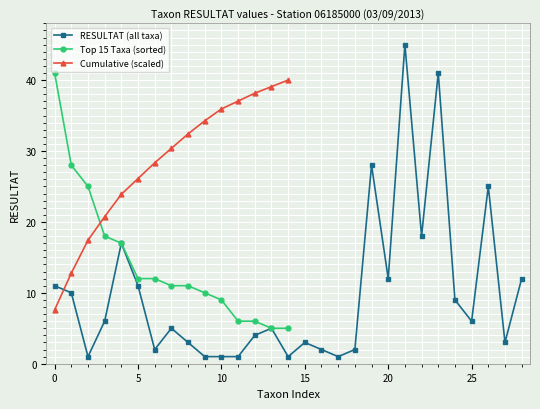

The Cumulative (scaled) series shows 26.1 at 5. True or false?

True